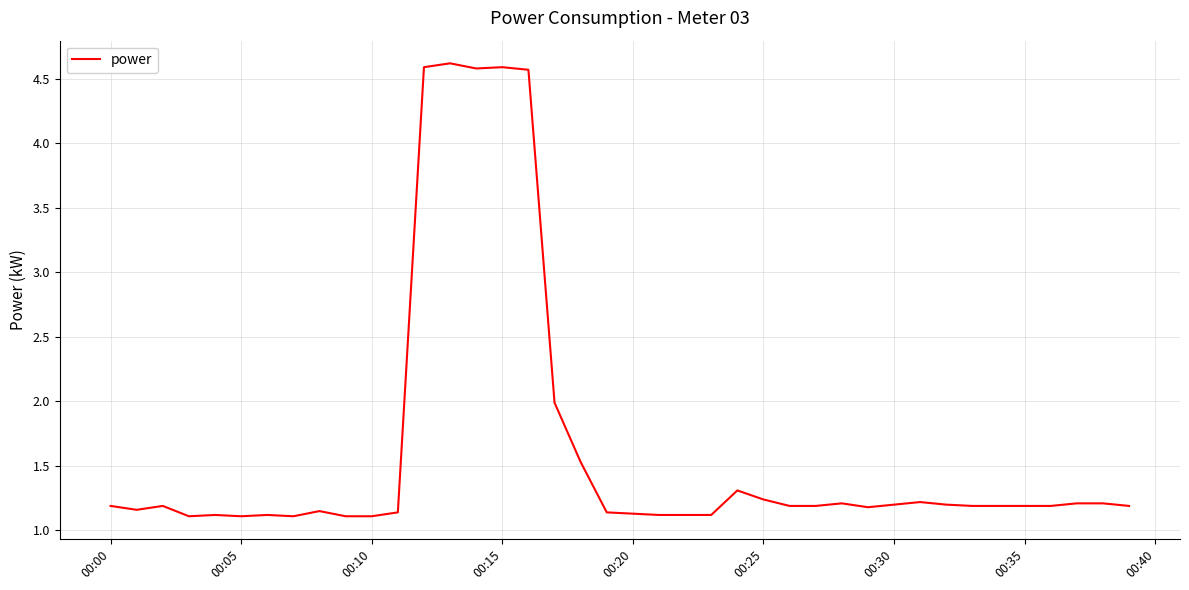

What is the maximum value shown in the chart?

4.6